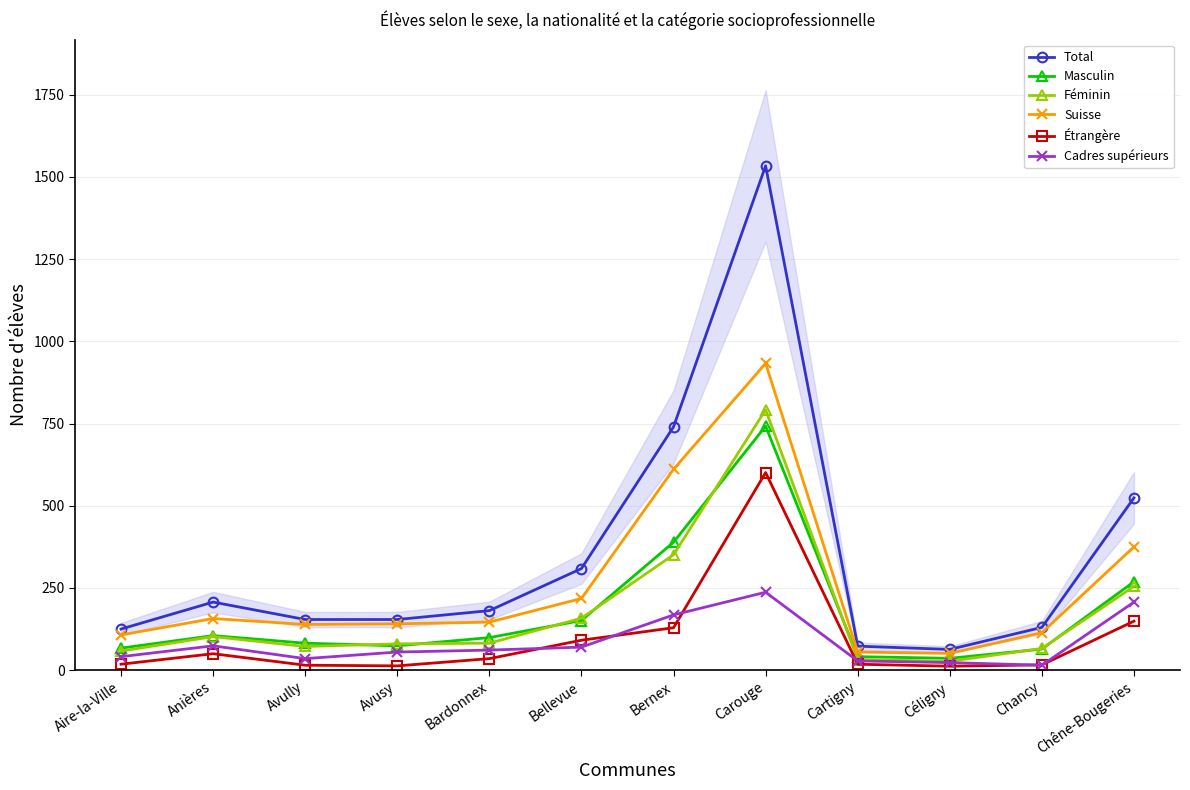

What is the difference between the Cadres supérieurs values at Avusy and Céligny?

32